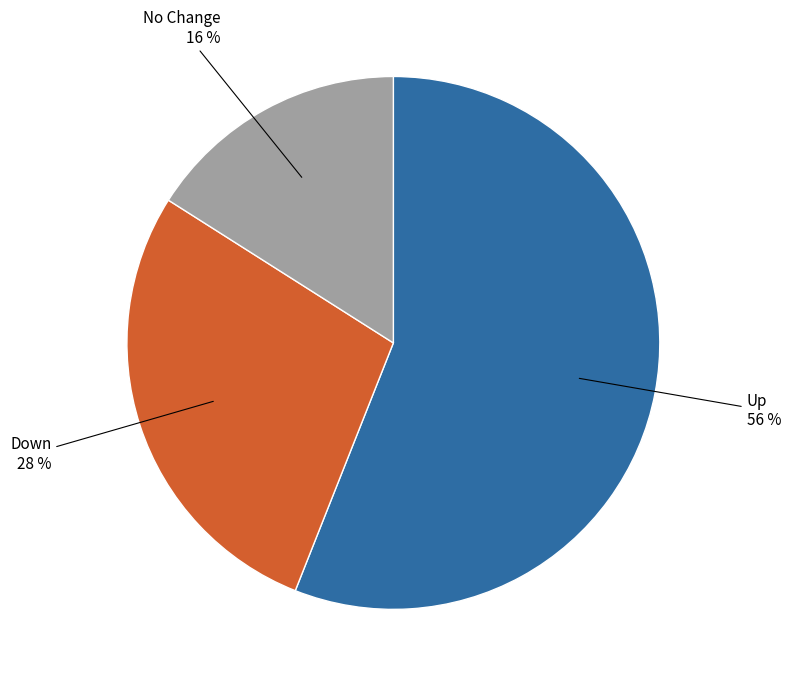

To the nearest percent, what is the average slice percentage?

33%